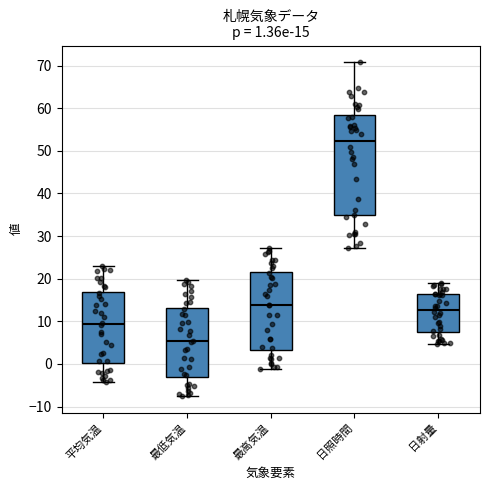

Which box's median line is the highest?

日照時間